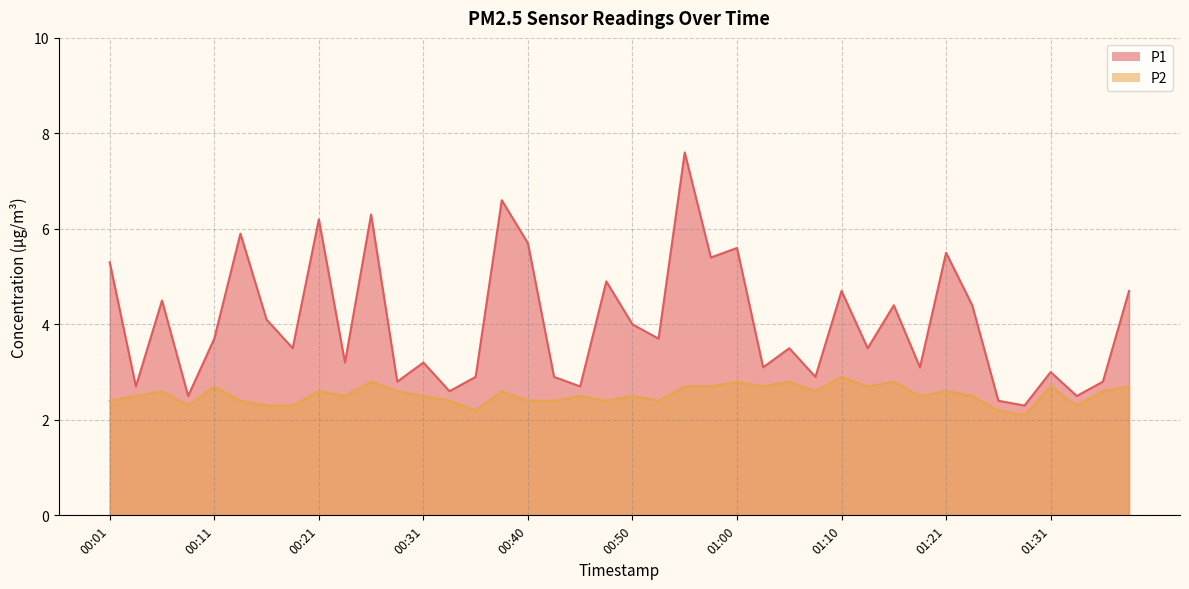

At which category is the sum across all series the highest?

00:55